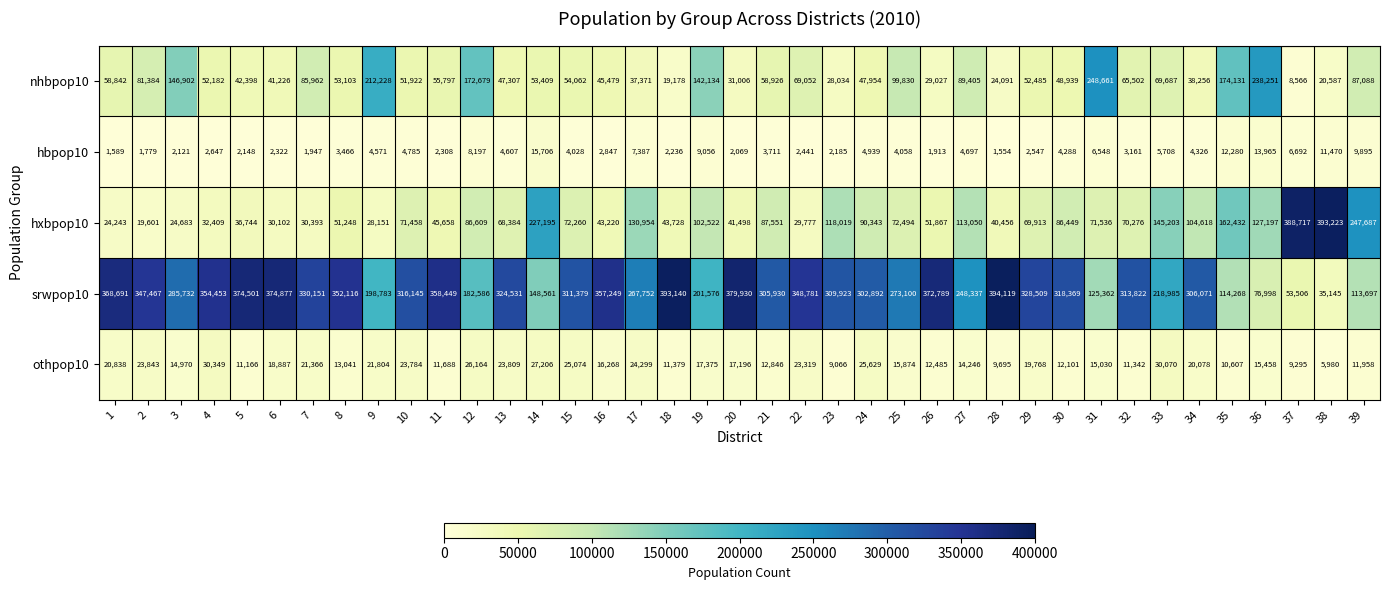

What is the difference between the second highest and second lowest values in the hxbpop10 series?

364474